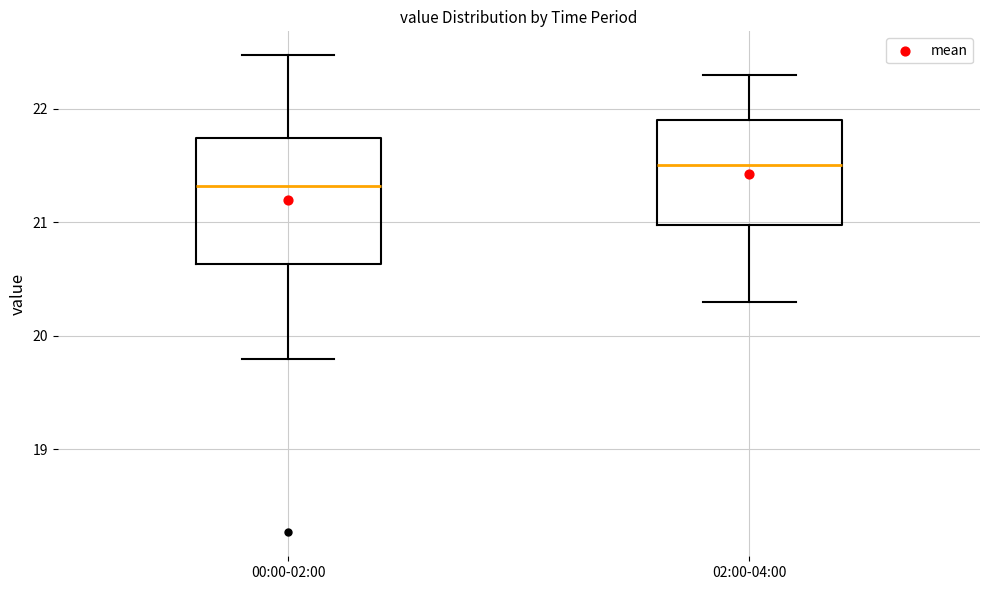

Which box's median line is the lowest?

00:00-02:00